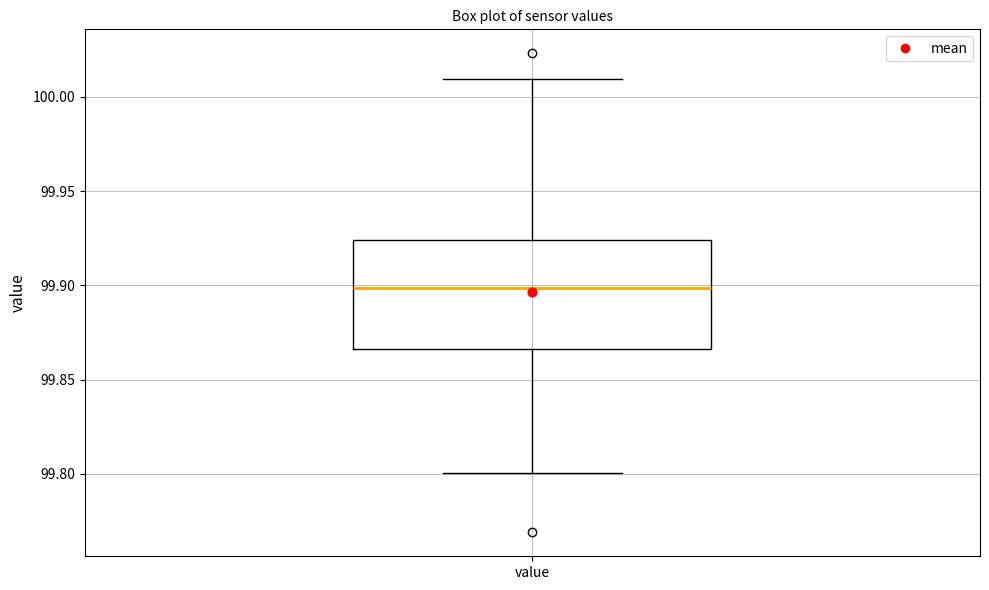

Where is the upper edge of the box for value on the y-axis? The values are not printed on the chart, so give them approximately, as read against the axis.

99.925